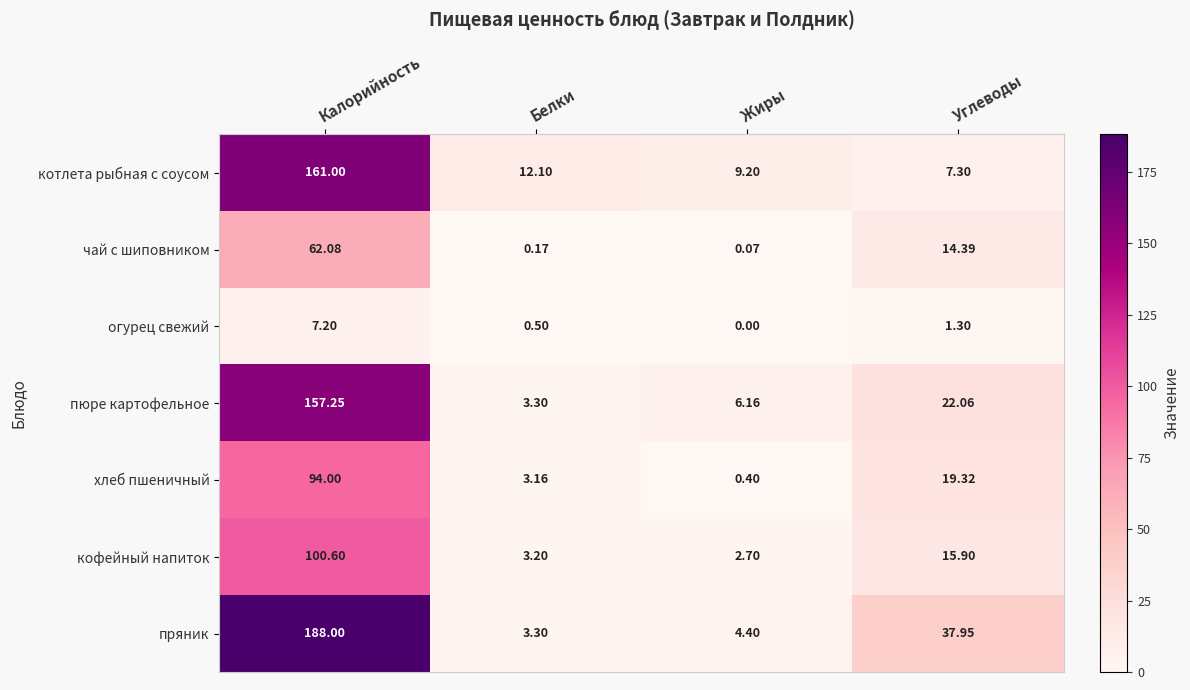

Which category has the highest value across all series?

Калорийность